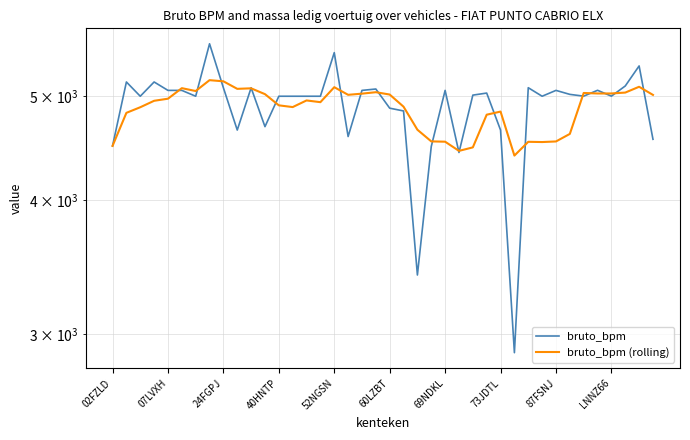

True or false: bruto_bpm and bruto_bpm (rolling) cross at least once.

True